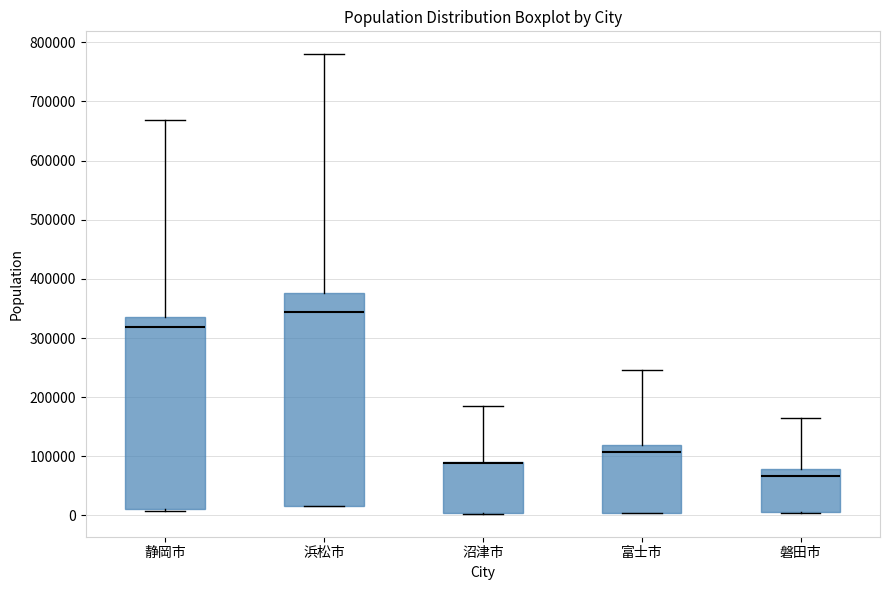

Reading left to right, transcribe this box plot: for each box, give where its median line is, the range the box spans, and where its two whiskers end, as read against the y-axis. The values are not printed on the chart, so give them approximately, as read against the axis.

静岡市: median 320000, box 10000 to 340000, whiskers 10000 (just below the box's lower edge) to 670000
浜松市: median 340000, box 20000 to 380000, whiskers 20000 to 780000
沼津市: median 90000 (drawn on the box's upper edge), box 0 to 90000, whiskers 0 to 180000
富士市: median 110000, box 0 to 120000, whiskers 0 to 250000
磐田市: median 70000, box 10000 to 80000, whiskers 0 to 160000